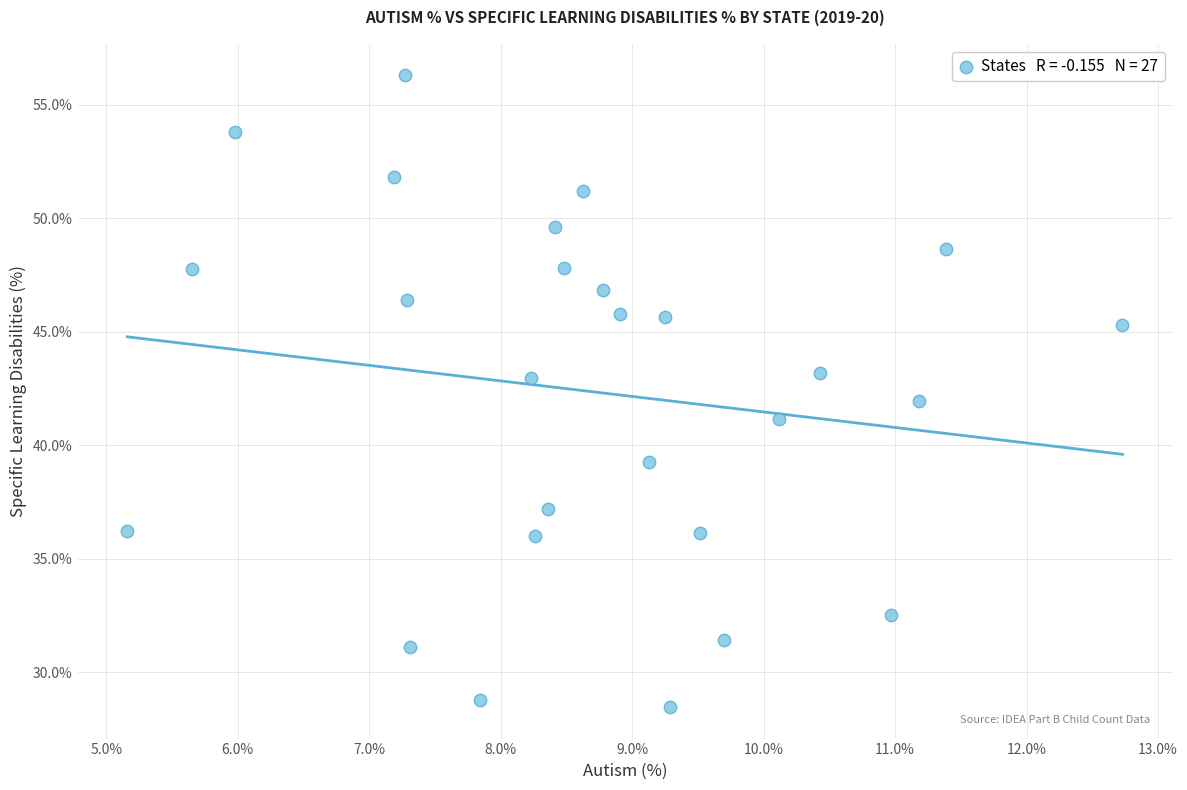

What is the range of X values (max minus min)?

7.6